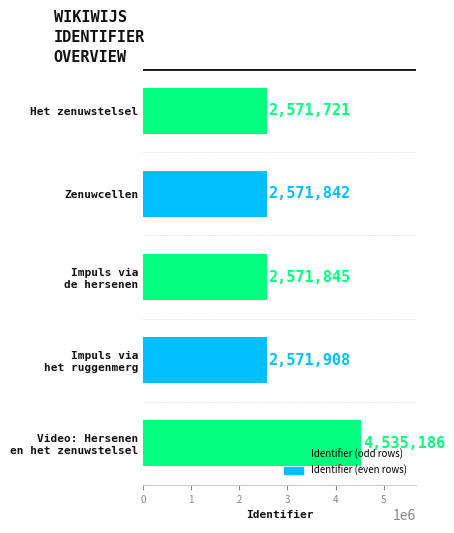

What is the average value?

2964500